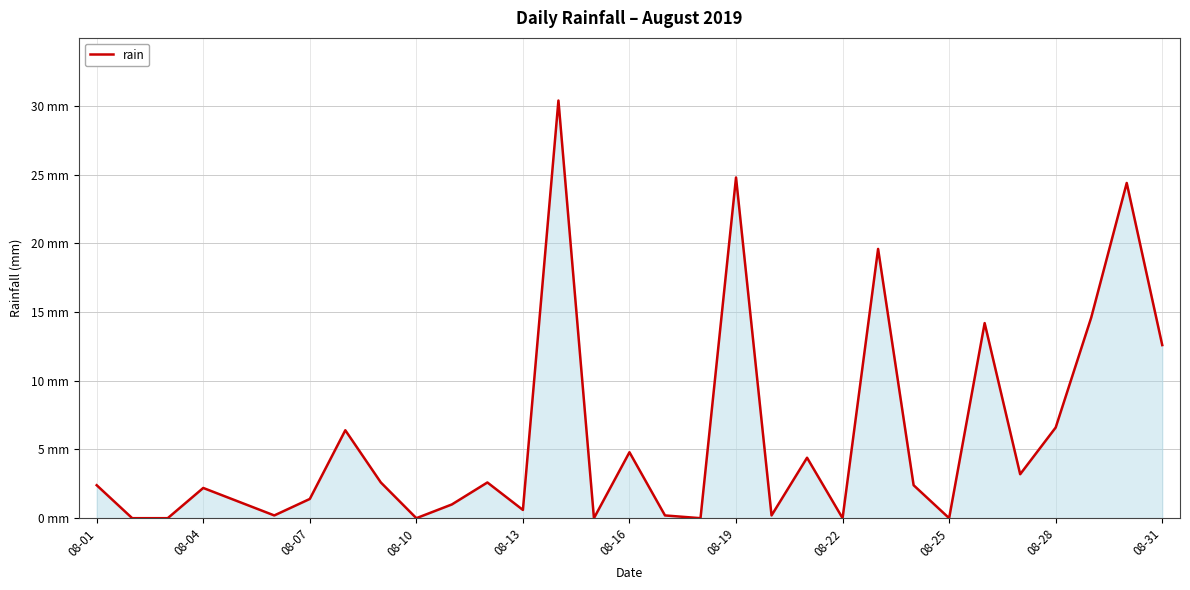

Is this an area chart (filled region under the line)?

Yes